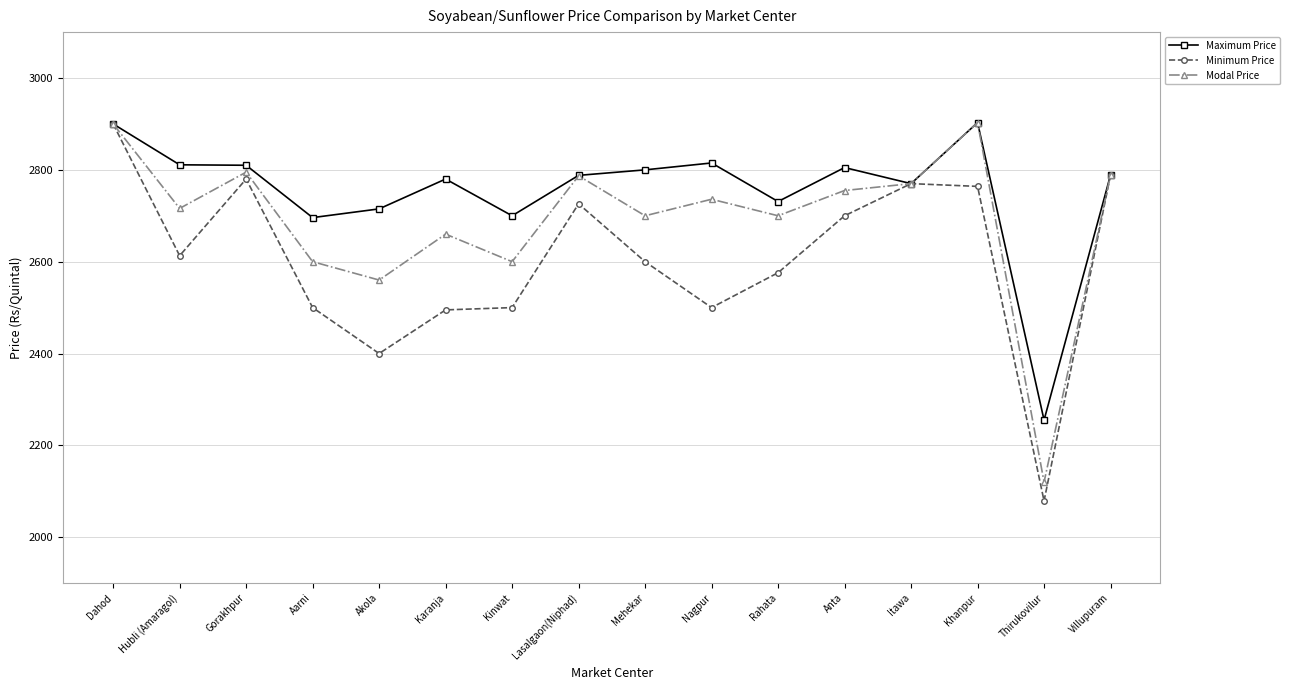

At which category does Modal Price reach its first local peak?

Gorakhpur